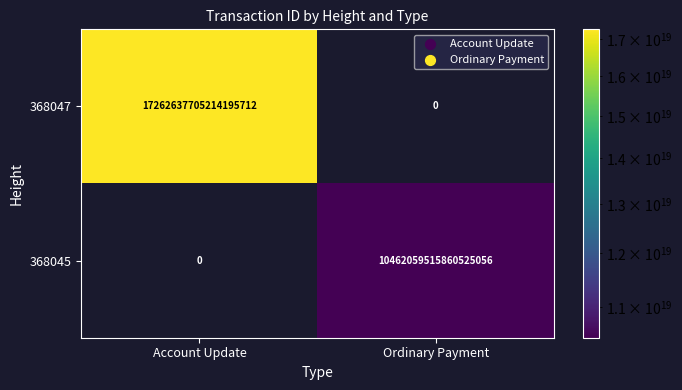

At which category does the chart reach its peak across all series?

Account Update